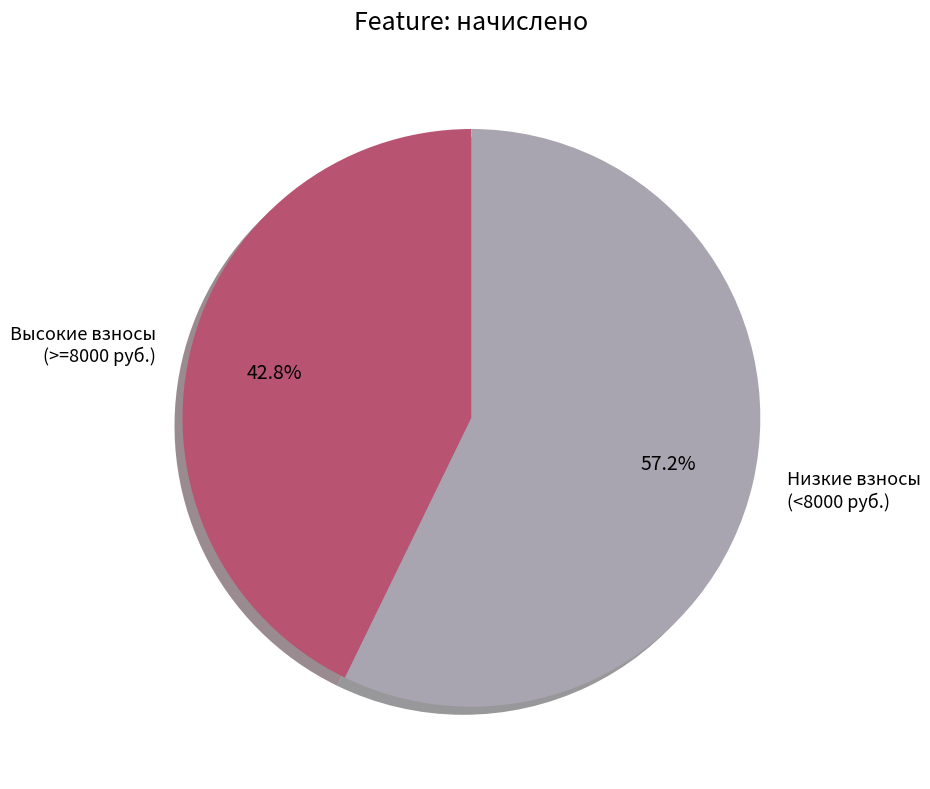

What is the majority slice?

Низкие взносы (<8000 руб.)